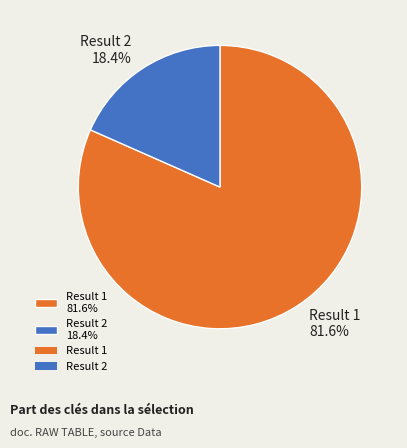

How many slices are in this pie chart?

2